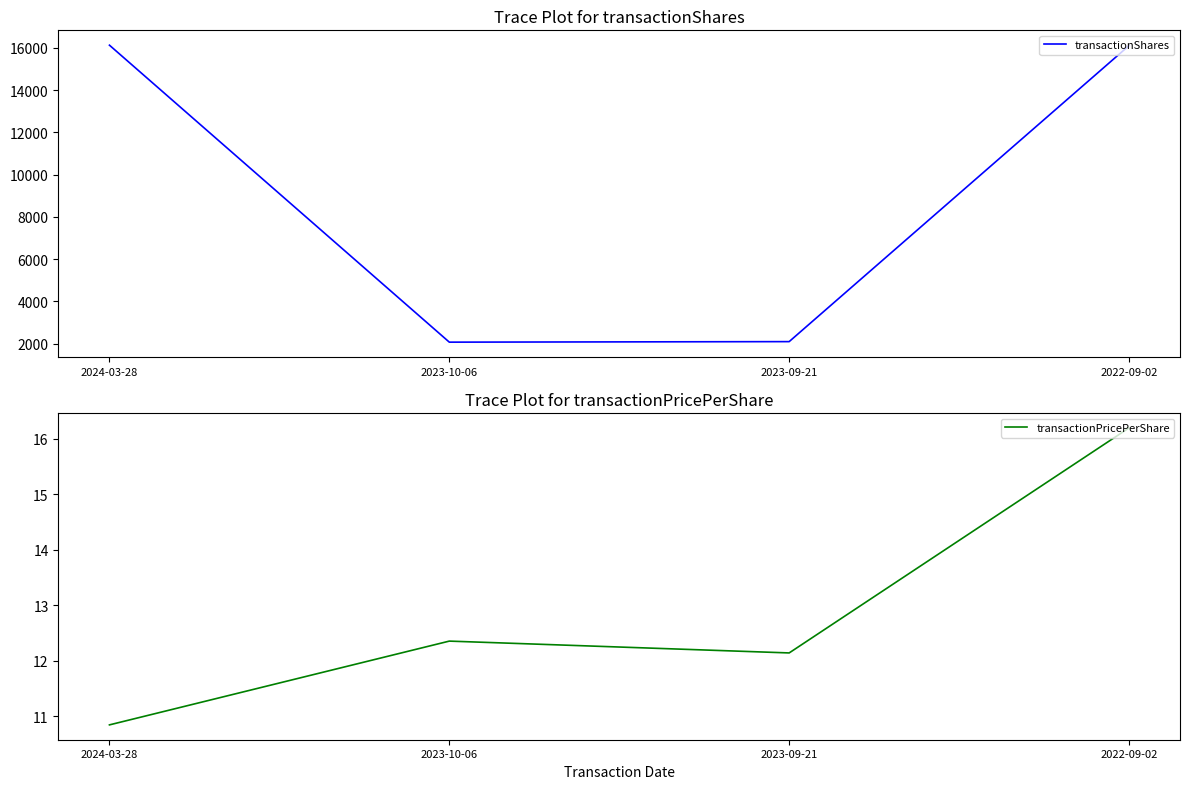

True or false: transactionShares and transactionPricePerShare intersect in this chart.

False